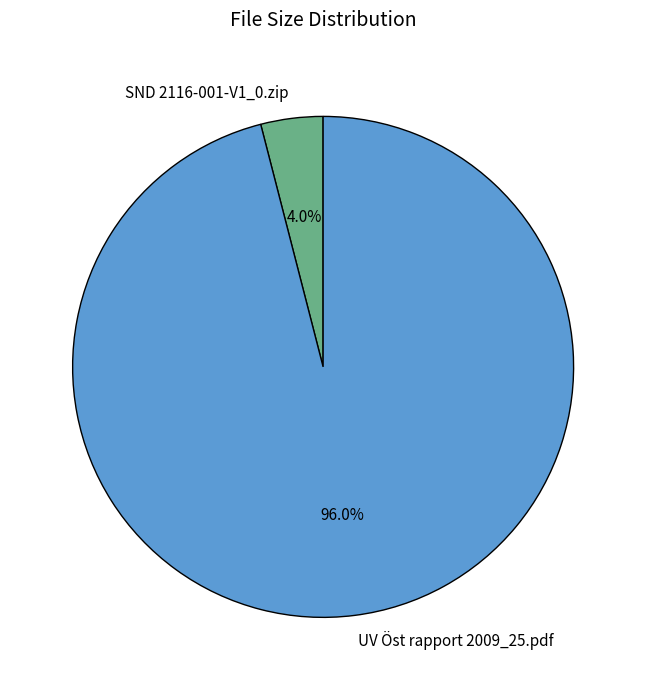

To the nearest percent, what portion does UV Öst rapport 2009_25.pdf represent?

96%